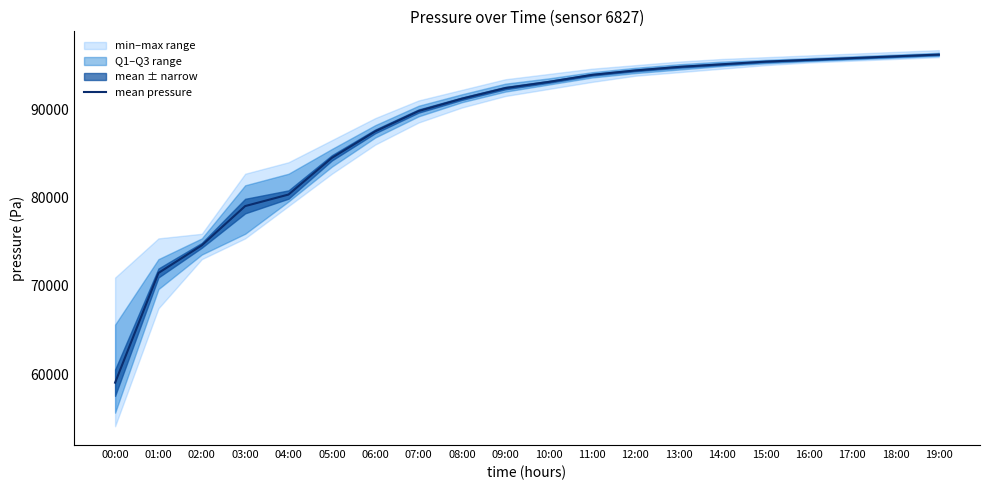

Rank the categories by value from lowest to highest.

00:00, 01:00, 02:00, 03:00, 04:00, 05:00, 06:00, 07:00, 08:00, 09:00, 10:00, 11:00, 12:00, 13:00, 14:00, 15:00, 16:00, 17:00, 18:00, 19:00